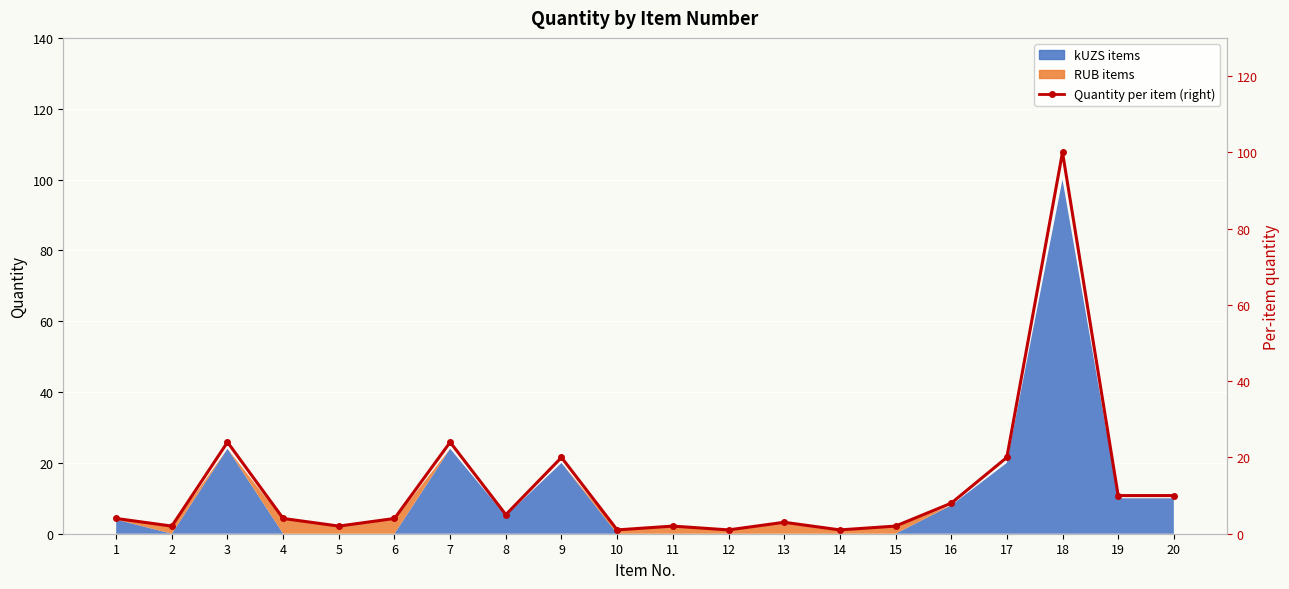

What is the maximum value shown in the chart?

100